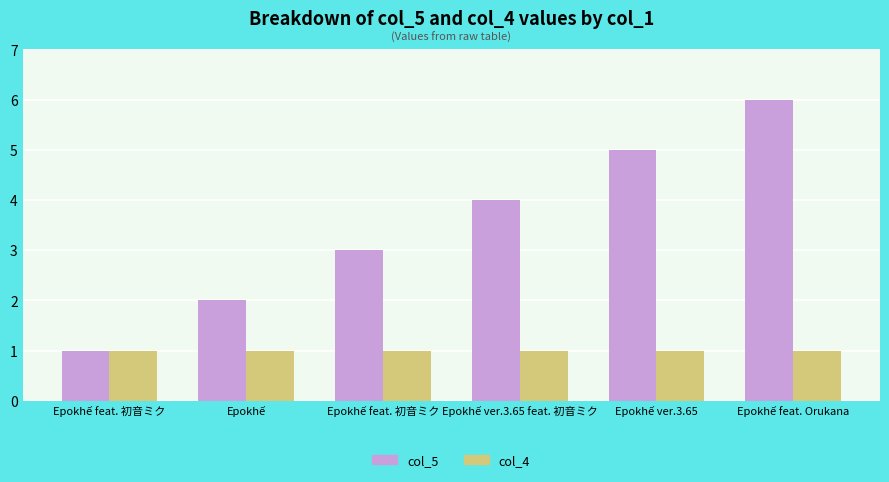

Reading left to right, extract all data points from this chart.

col_5: 1	2	3	4	5	6
col_4: 1	1	1	1	1	1